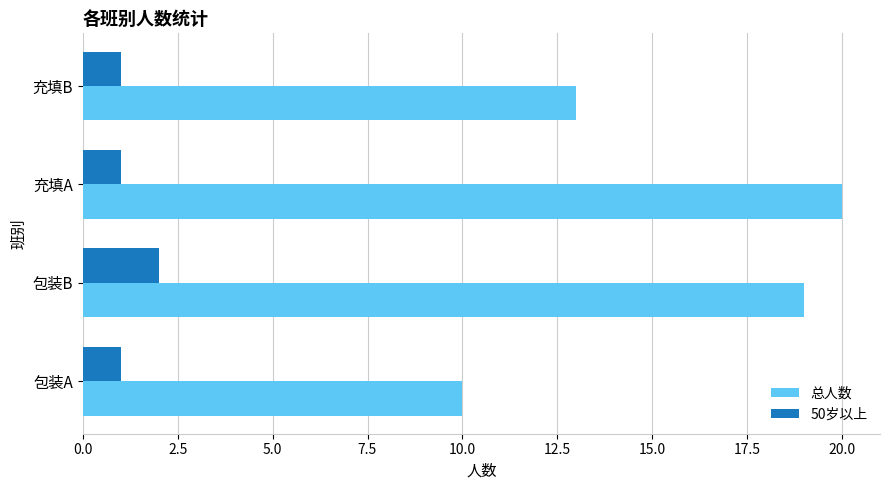

Is the value of 50岁以上 at 充填A greater than the value of 总人数 at 包装B?

No